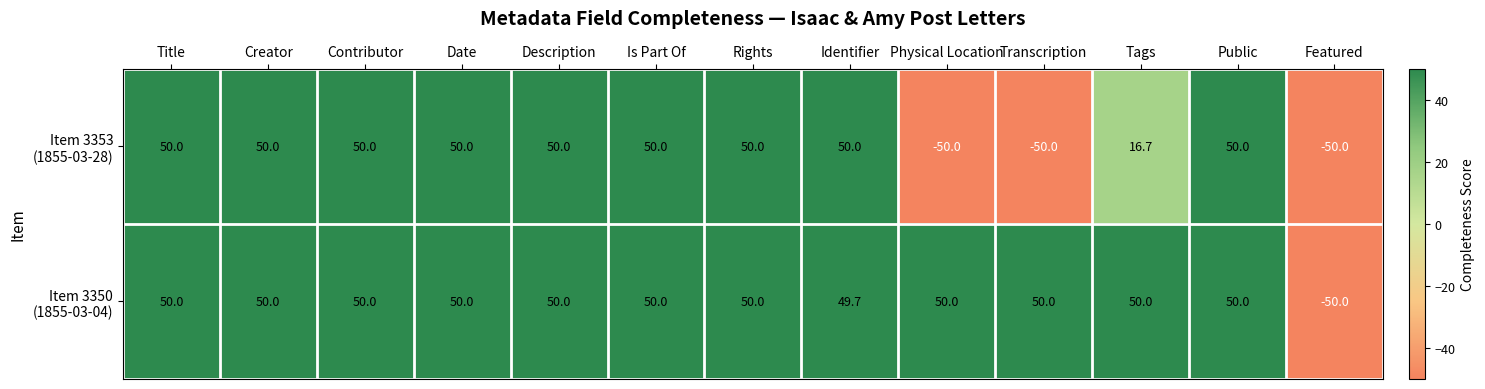

What is the minimum value shown in the chart?

-50.0